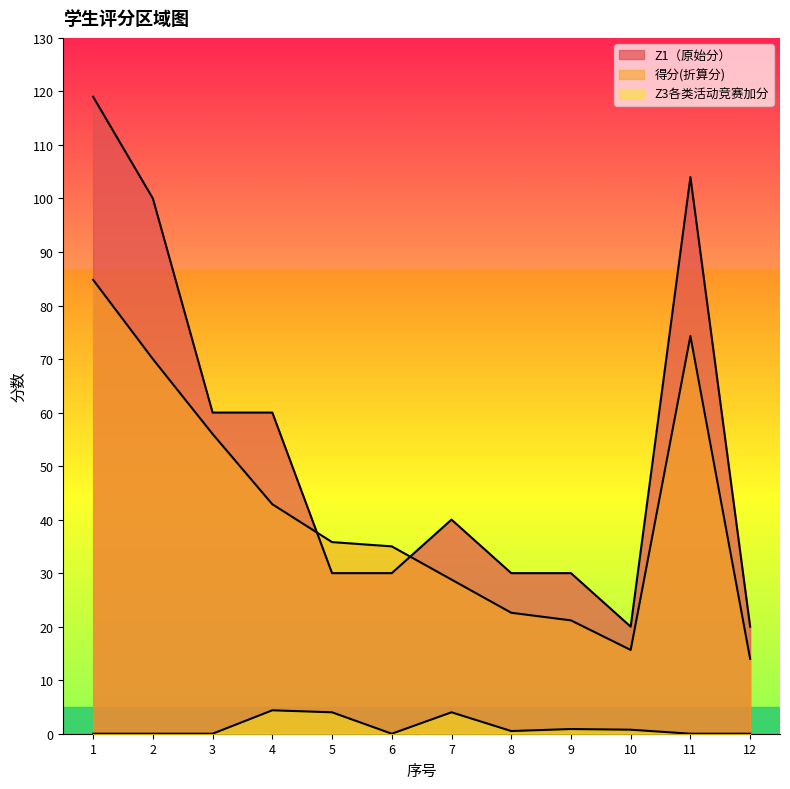

True or false: Z3各类活动竞赛加分 and Z1（原始分） cross at least once.

False